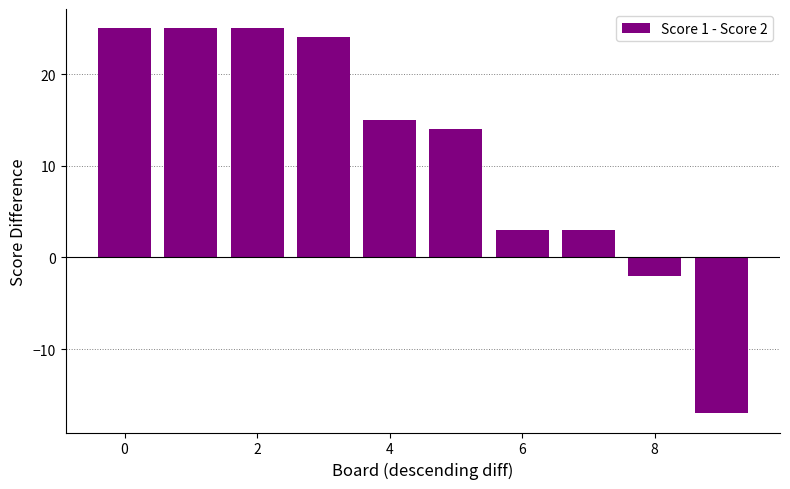

What is the average value?

12